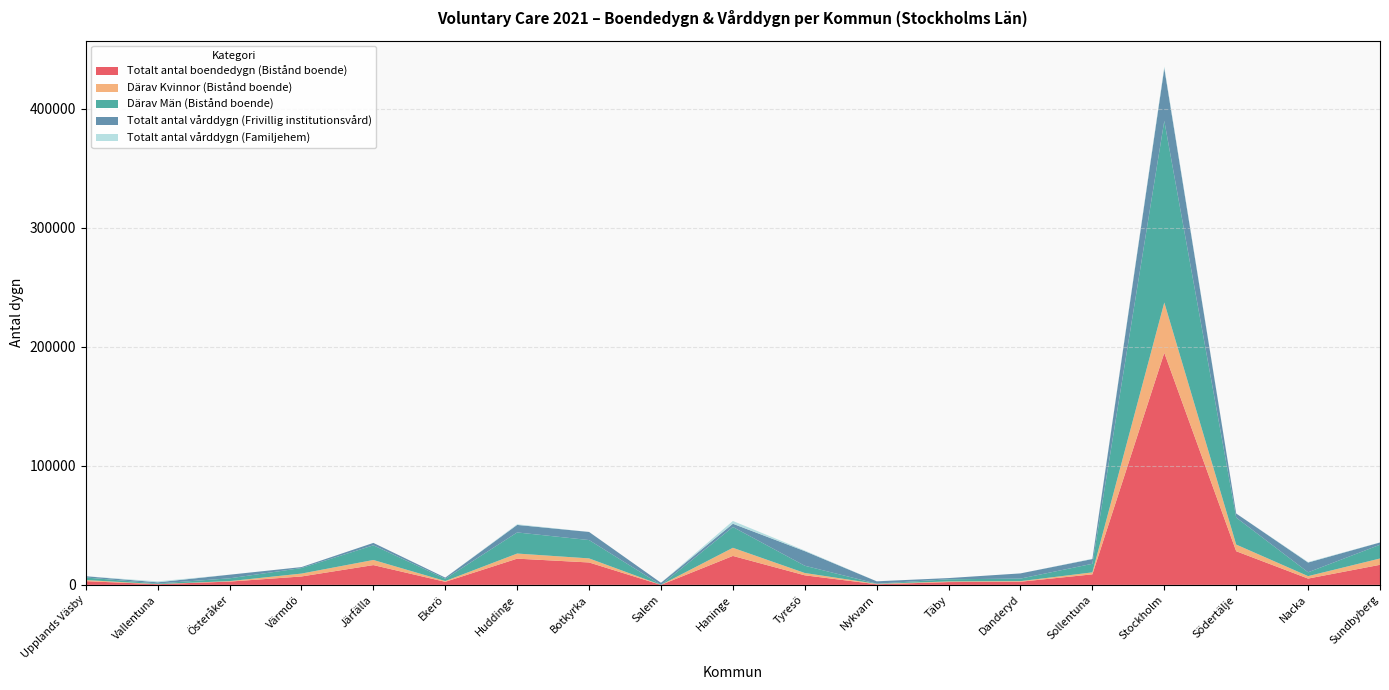

Reading left to right, list all the values displayed in this chart.

Totalt antal boendedygn (Bistånd boende): 3101	577	2755	7063	16624	2569	22034	18829	0	24321	8039	512	2345	2641	8859	194992	28281	5290	16860
Därav Kvinnor (Bistånd boende): 950	117	393	2427	4303	657	4291	3417	0	6844	1935	365	534	497	1652	42298	5590	2062	5306
Därav Män (Bistånd boende): 2151	460	2362	4636	12321	1912	17743	15412	0	17477	6104	147	1811	2144	7207	152694	22691	3228	11554
Totalt antal vårddygn (Frivillig institutionsvård): 1072	997	3039	818	2030	961	6322	6814	1752	2726	12271	1970	1024	4360	3990	44137	3414	8195	1893
Totalt antal vårddygn (Familjehem): 31	796	0	4	0	0	551	22	0	2329	519	42	0	0	288	1448	0	413	87